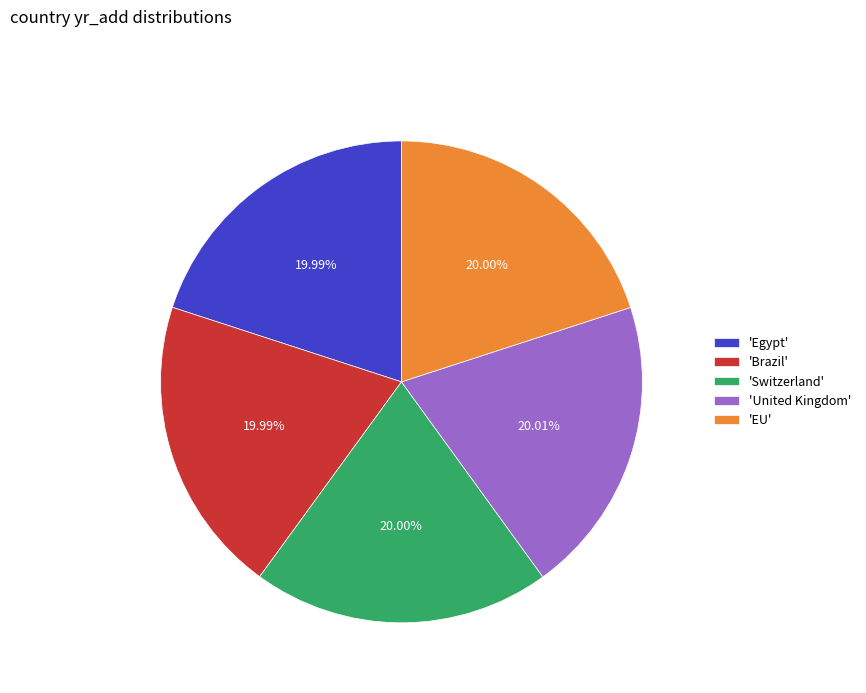

Is 'Brazil' the majority of the pie?

No